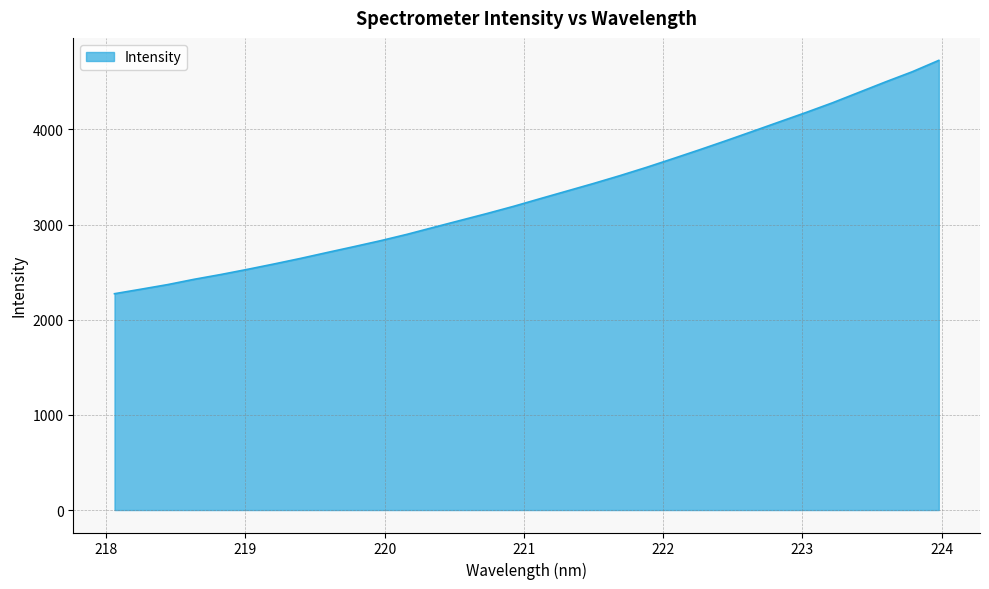

What is the difference between the maximum and minimum values?

2452.6